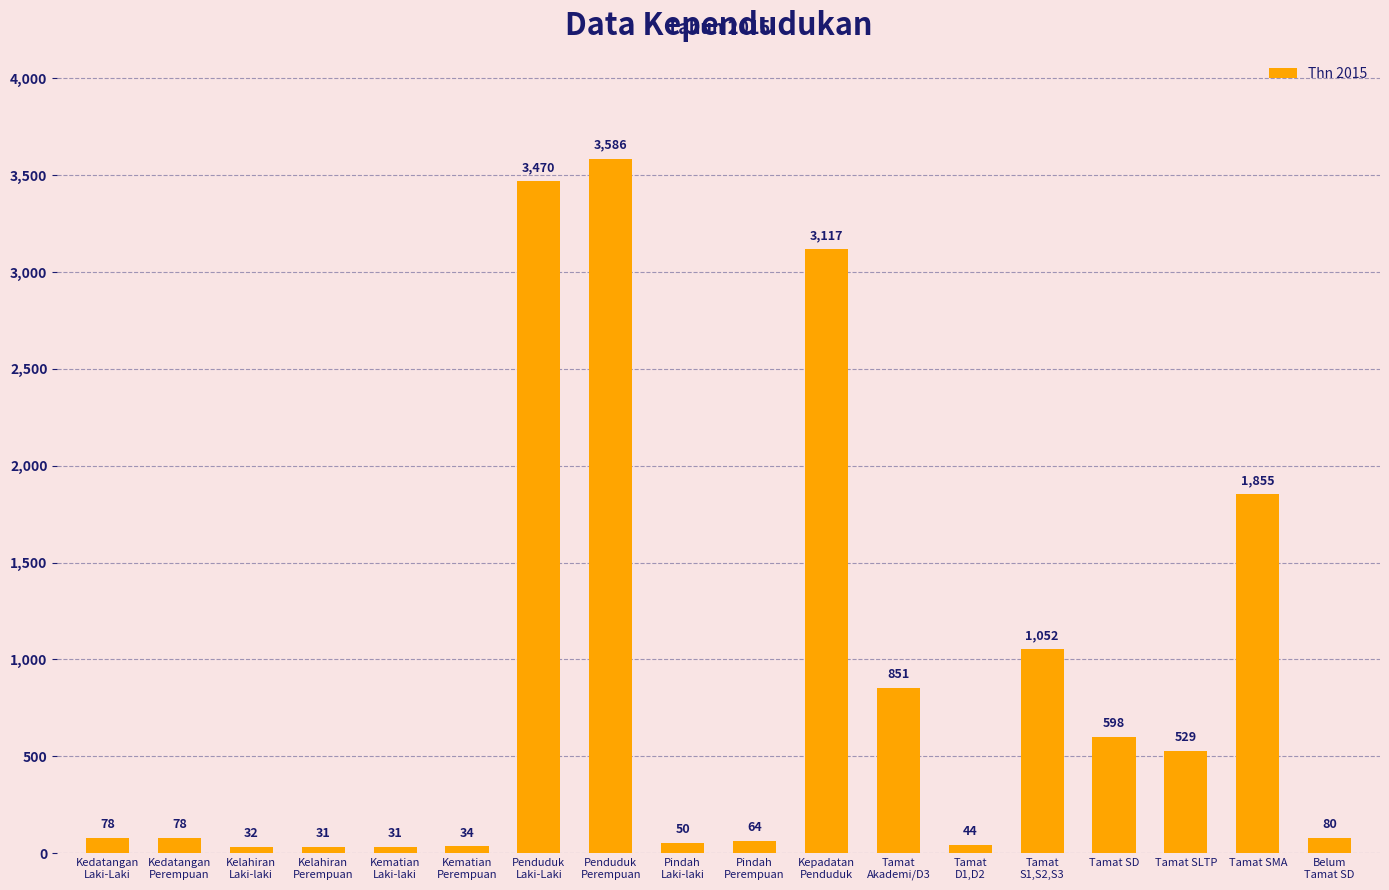

What is the minimum value shown in the chart?

31